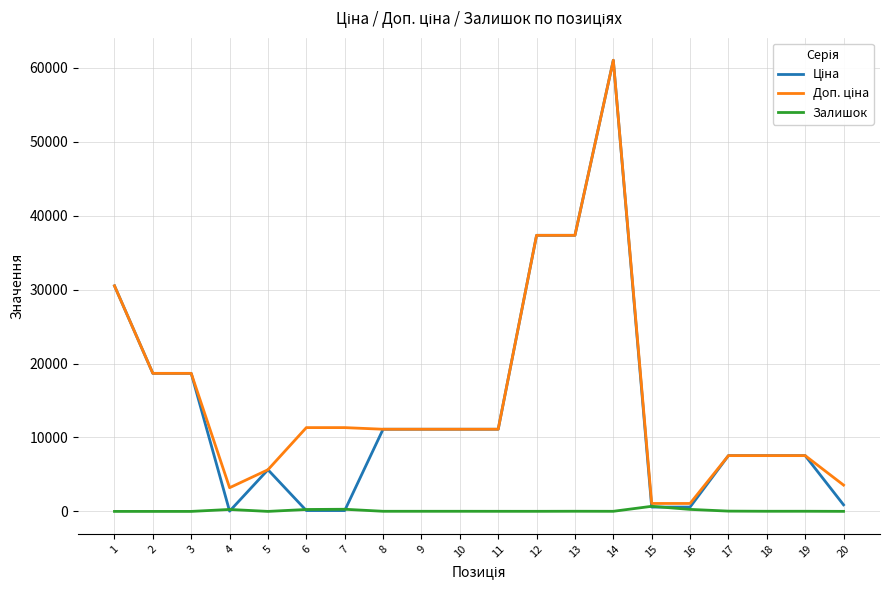

The value of Залишок at 1 is 0.0. True or false?

True